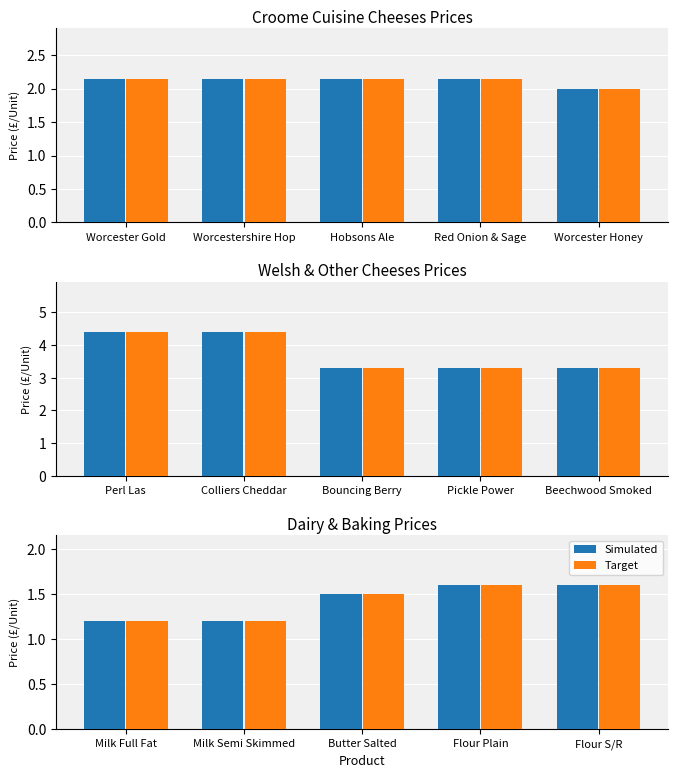

What is the label of the 1st bar from the right?

Flour S/R